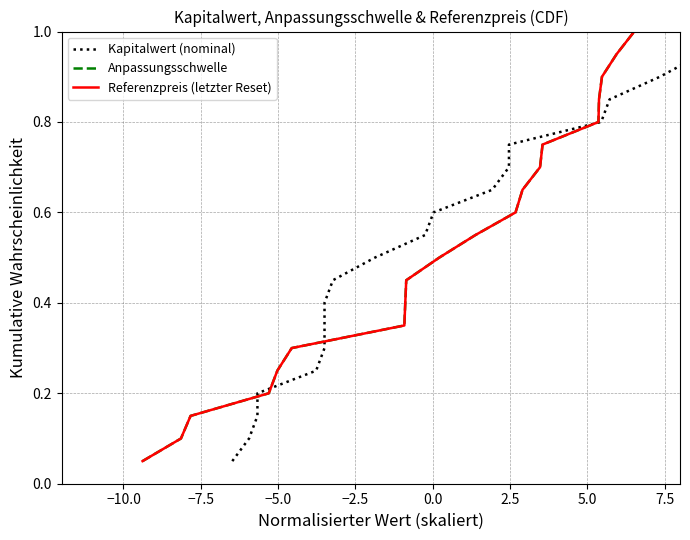

What is the highest value of the Anpassungsschwelle series?

1.0